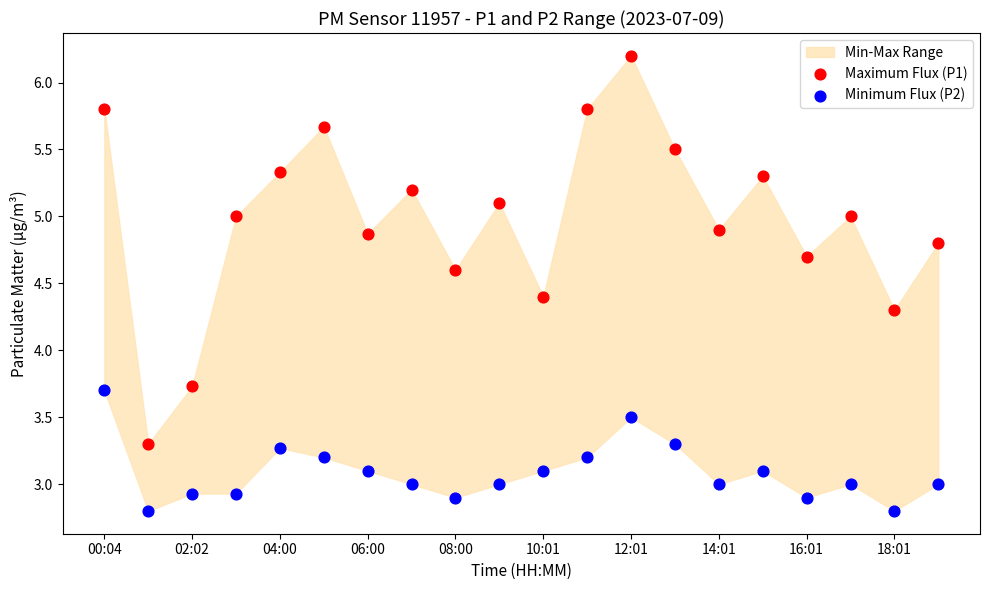

Across all data points, what is the range of Y values (max minus min)?

3.4